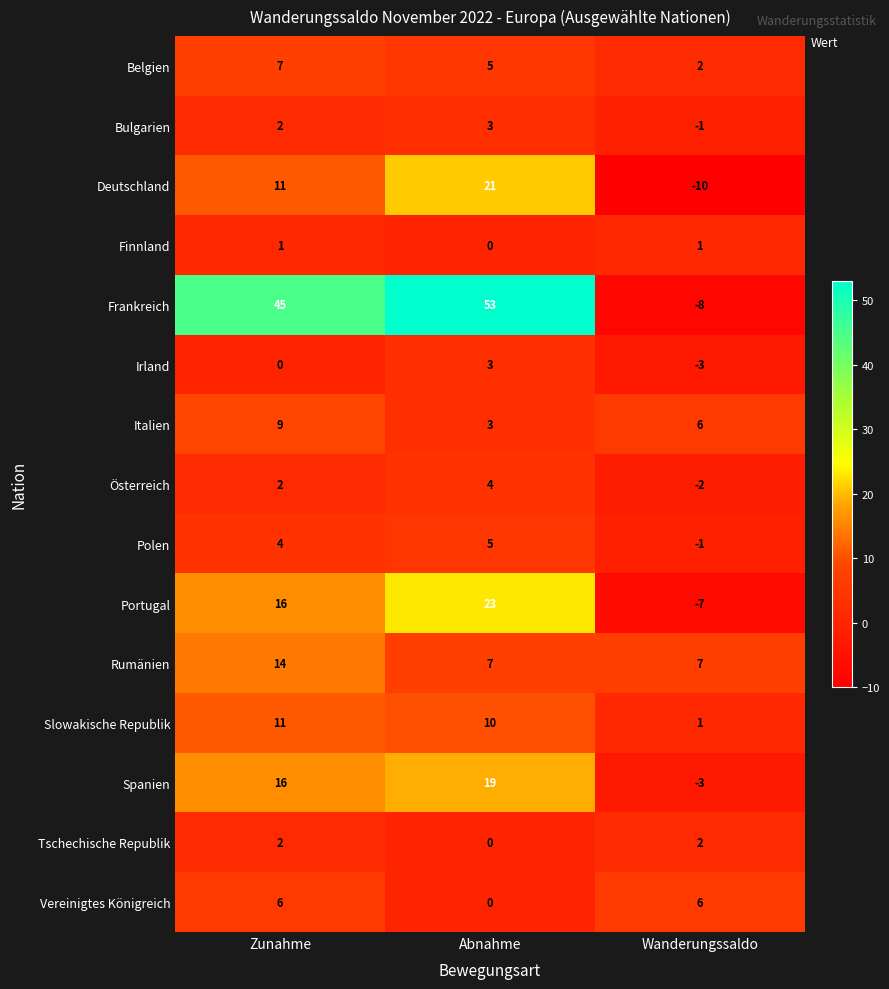

How many Österreich values are between -2 and 4?

3